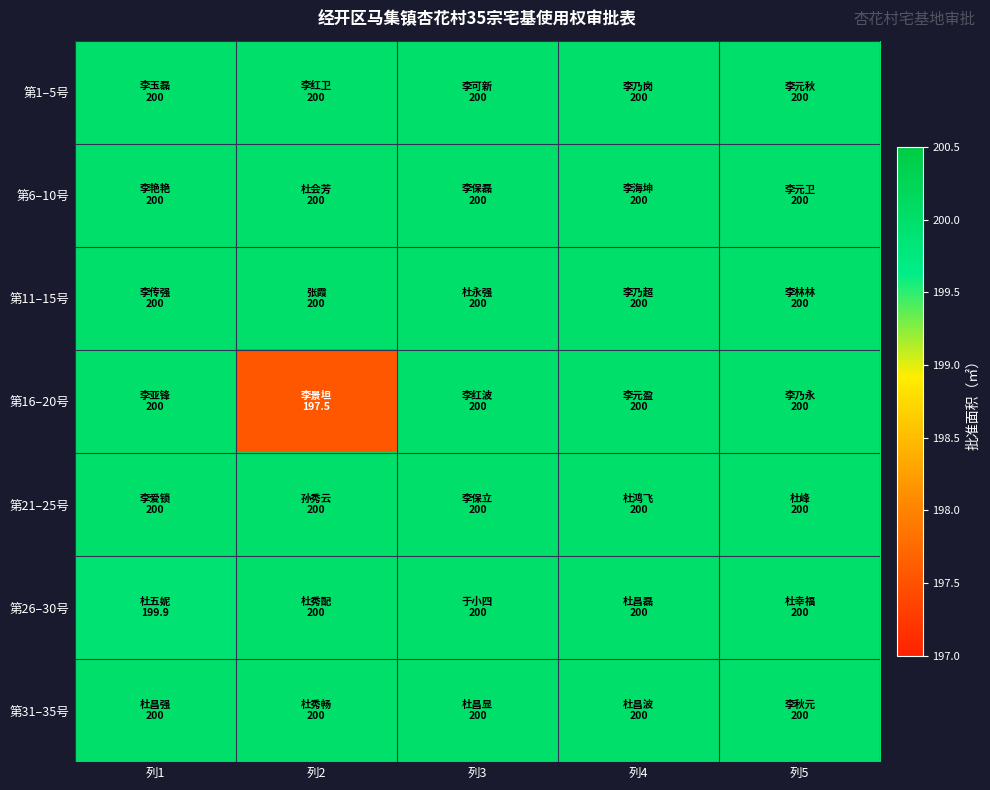

At which category is the sum across all series the highest?

列3